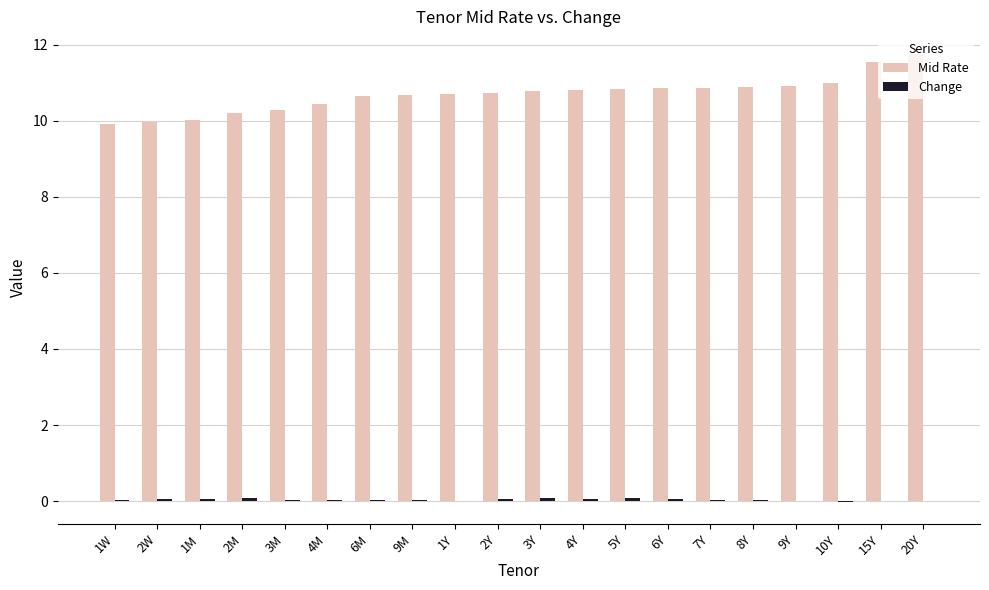

What is the highest value of the Mid Rate series?

11.8